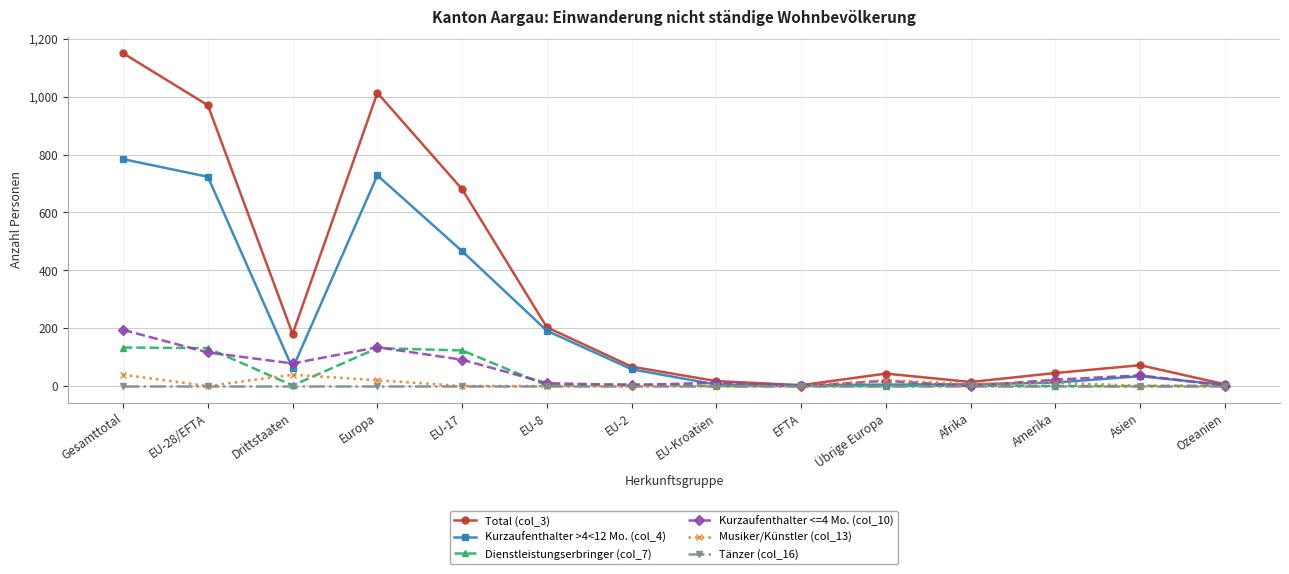

Count the number of categories in the chart.

14